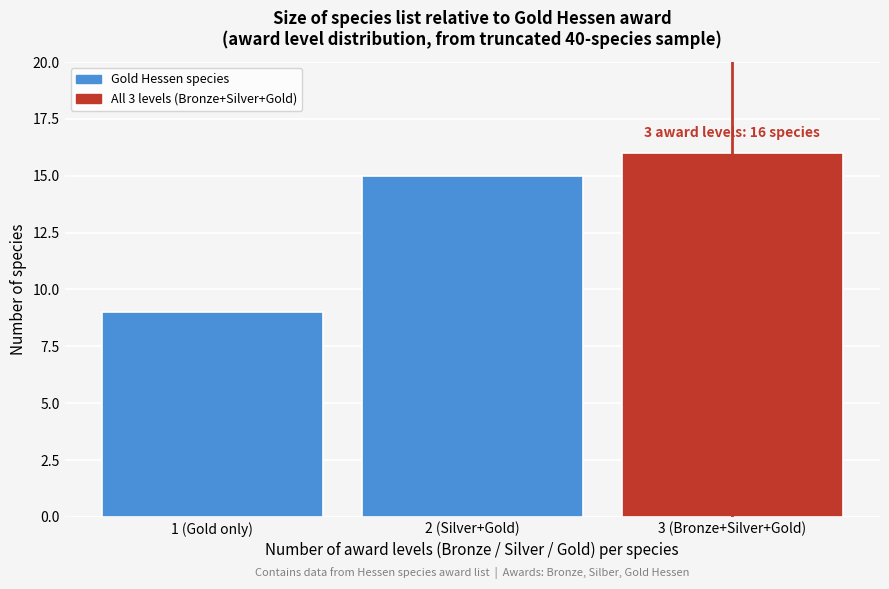

Reading left to right, list all the values displayed in this chart.

9	15	16